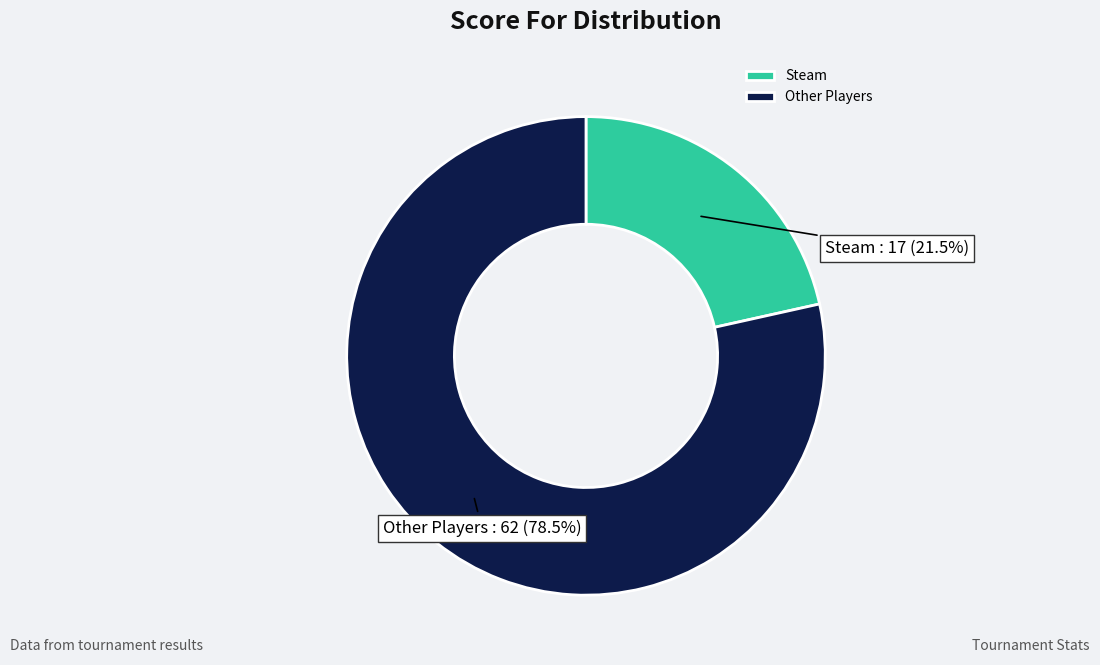

Is Other Players the majority of the pie?

Yes